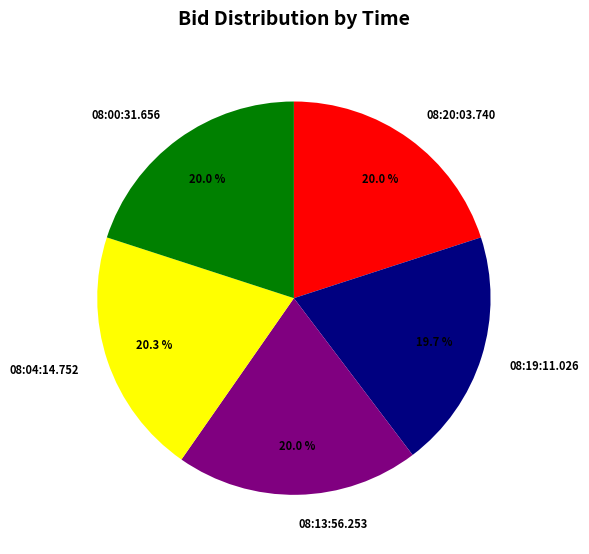

How many slices are in this pie chart?

5